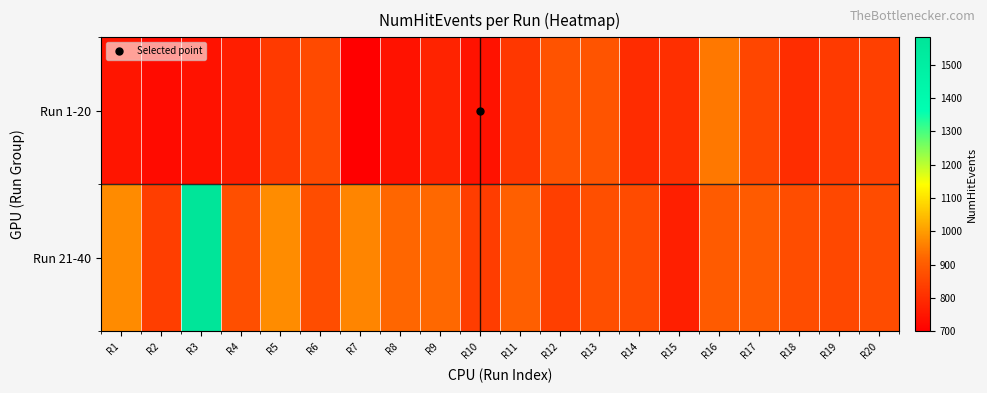

What is the spread (max minus min) of values at R19?

32